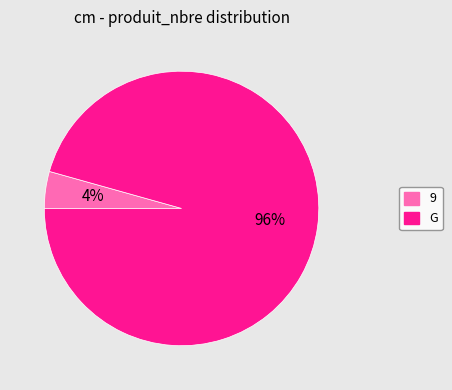

To the nearest percent, what is the average slice percentage?

50%